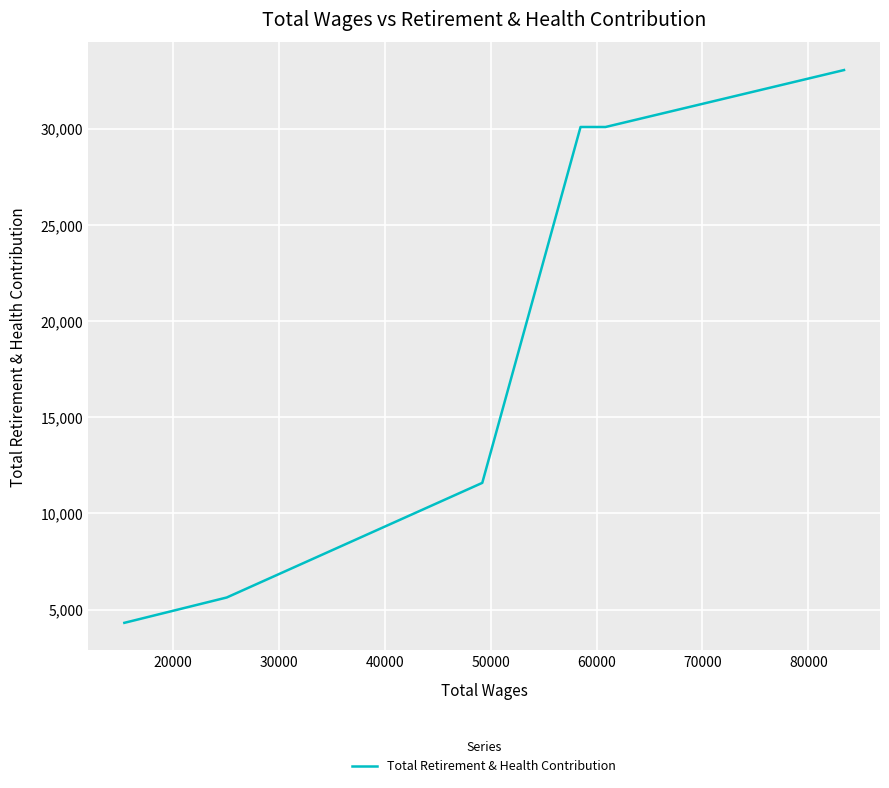

How many lines are shown in the chart?

1